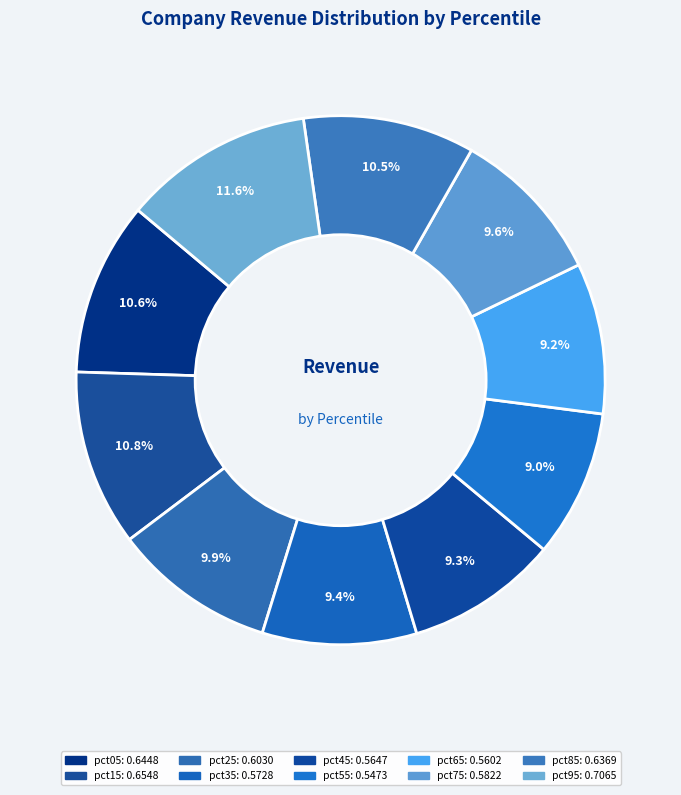

Rank the categories by value from highest to lowest.

pct95, pct15, pct05, pct85, pct25, pct75, pct35, pct45, pct65, pct55